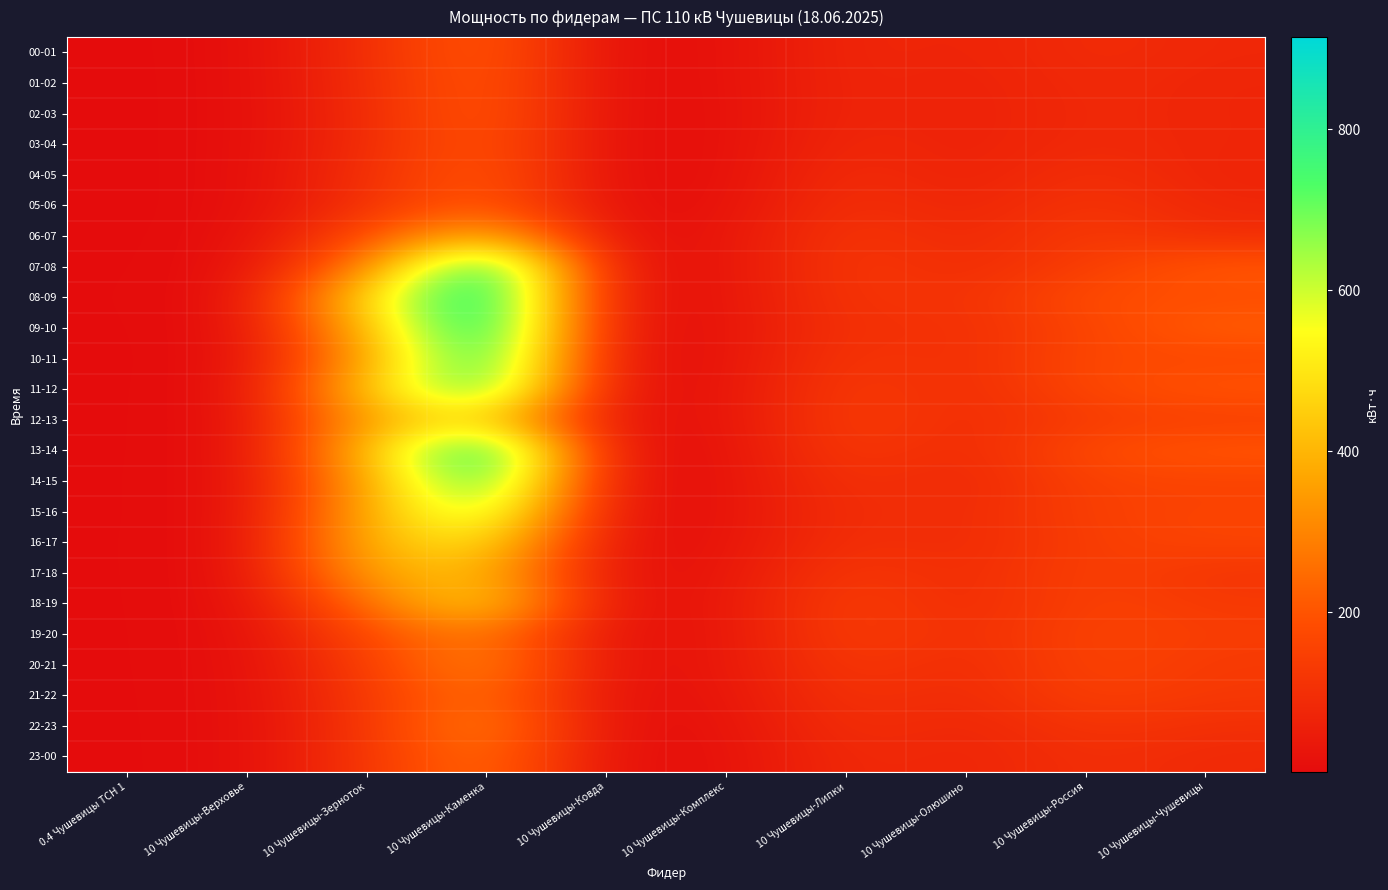

How many series are shown in this chart?

24